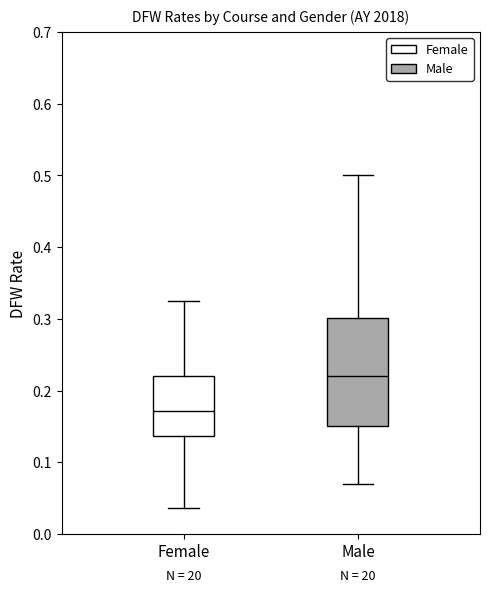

Which box has the lowest median line?

Female